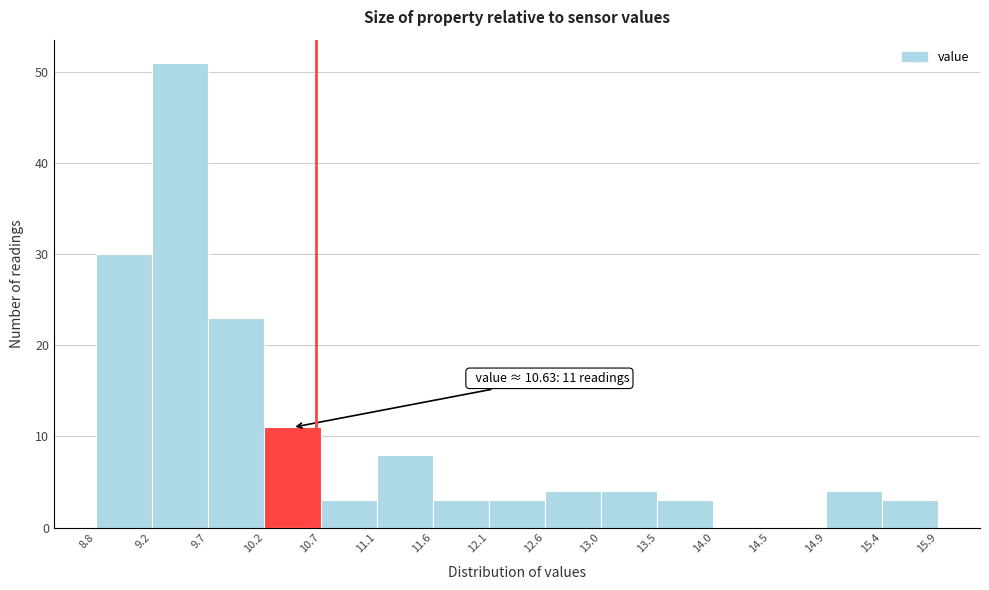

Which range on the x-axis has the tallest bar?

9.2 to 9.7